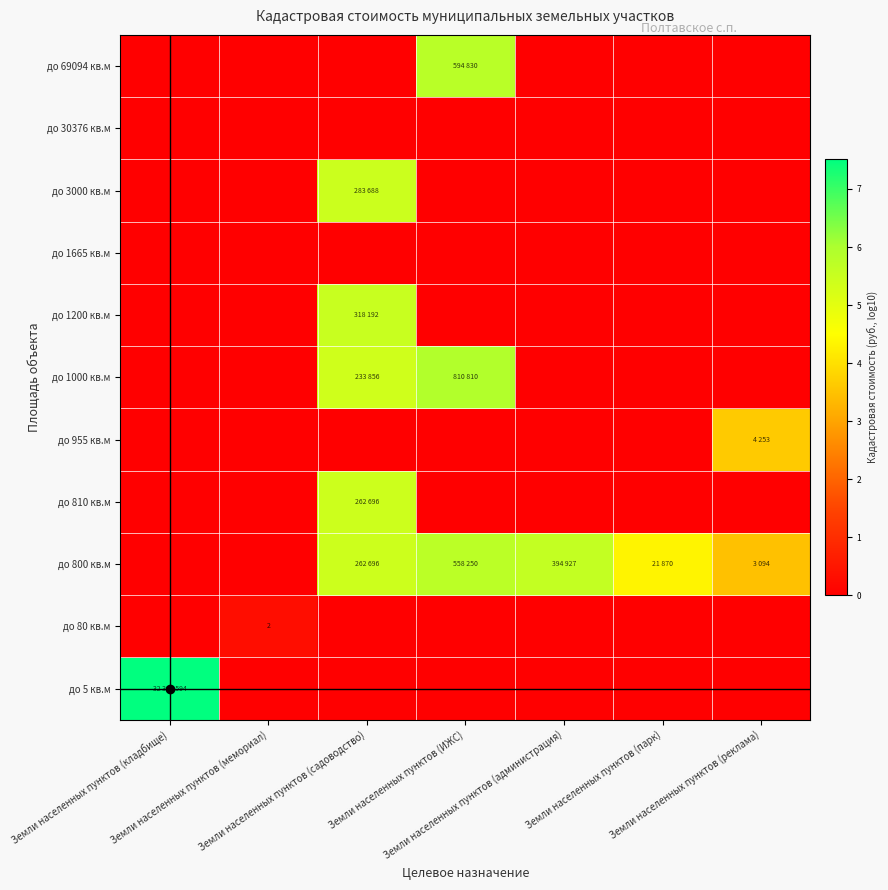

What is the total value across all series at Земли населенных пунктов (реклама)?

7.1